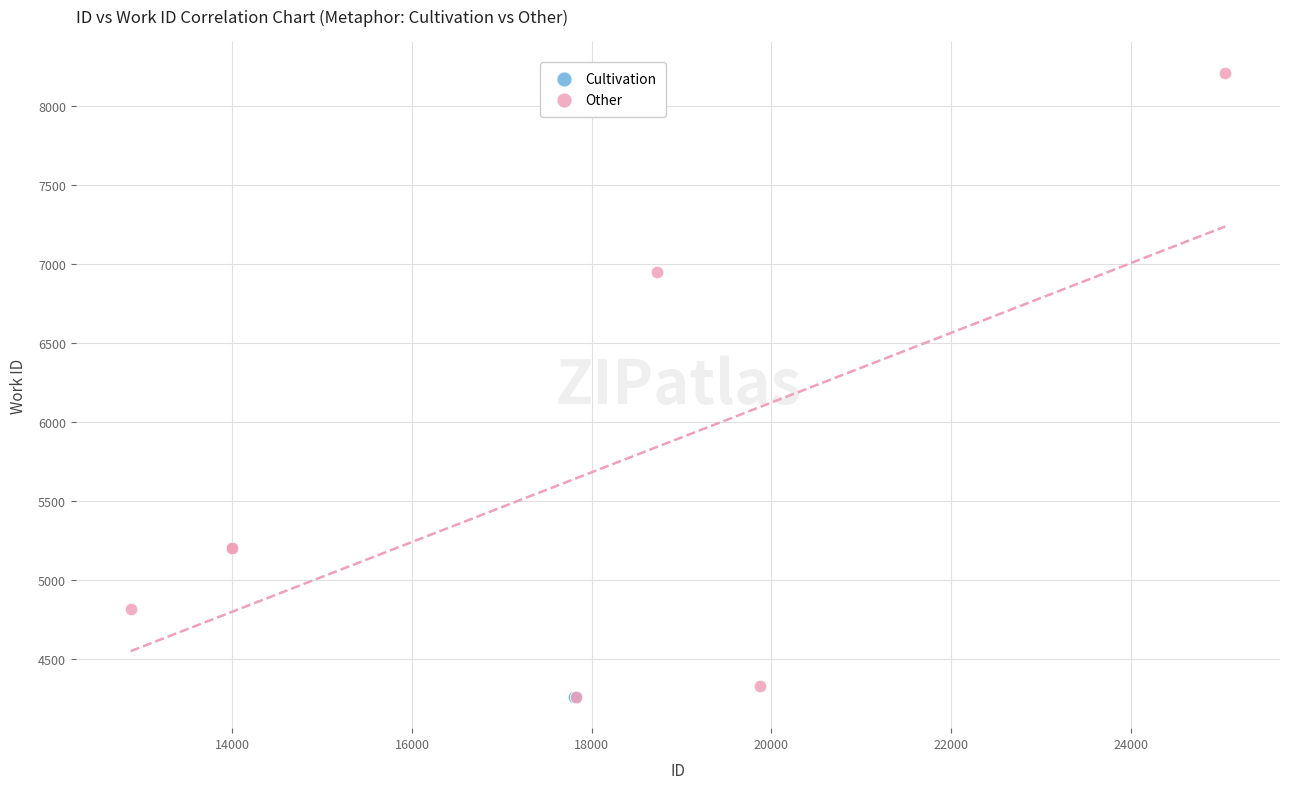

Which series reaches the maximum Y coordinate?

Other